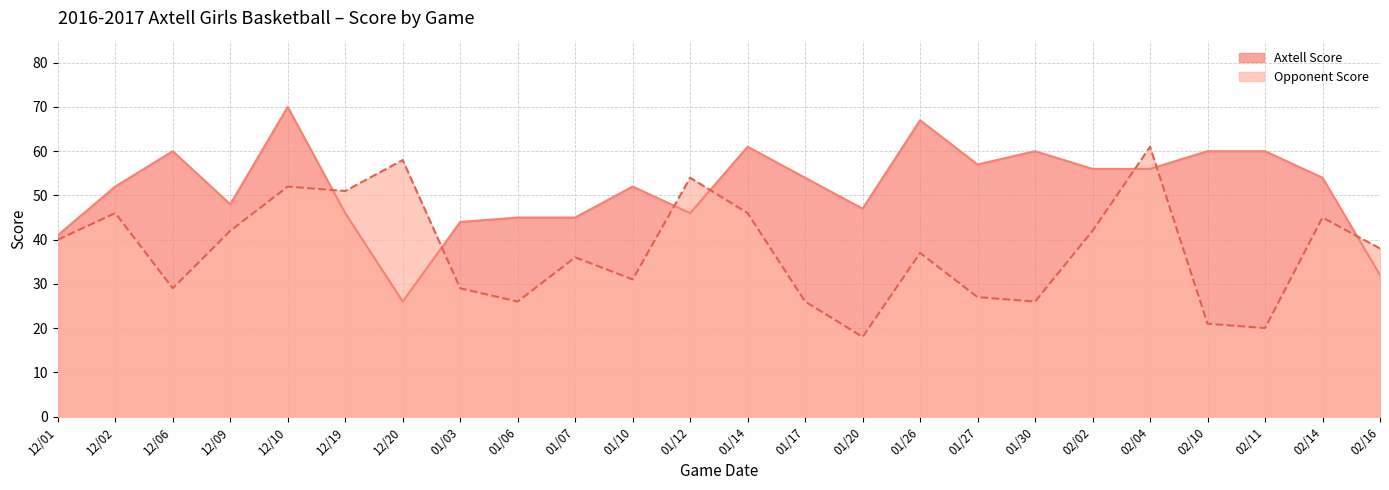

True or false: Opponent Score has more than 2 interior local peaks.

True